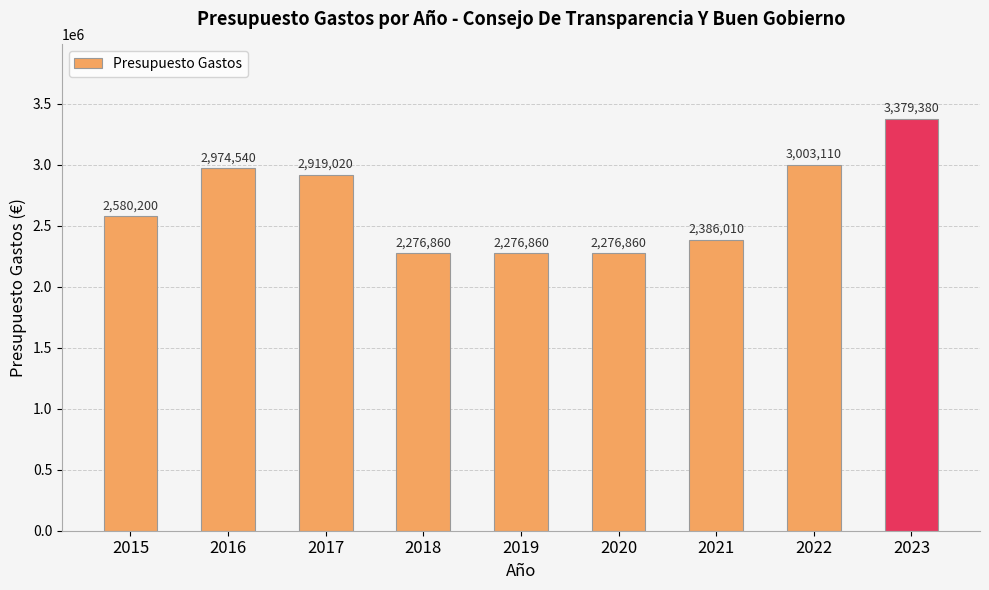

How many distinct data groups are displayed?

1